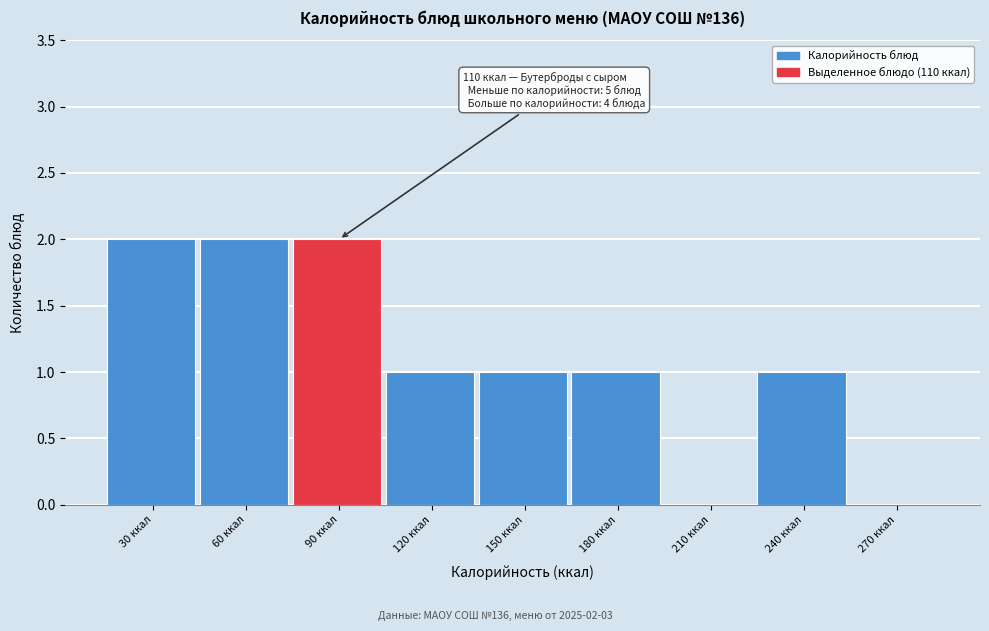

Reading right to left, what are all the values shown in this chart?

270 ккал=0	240 ккал=1	210 ккал=0	180 ккал=1	150 ккал=1	120 ккал=1	90 ккал=2	60 ккал=2	30 ккал=2